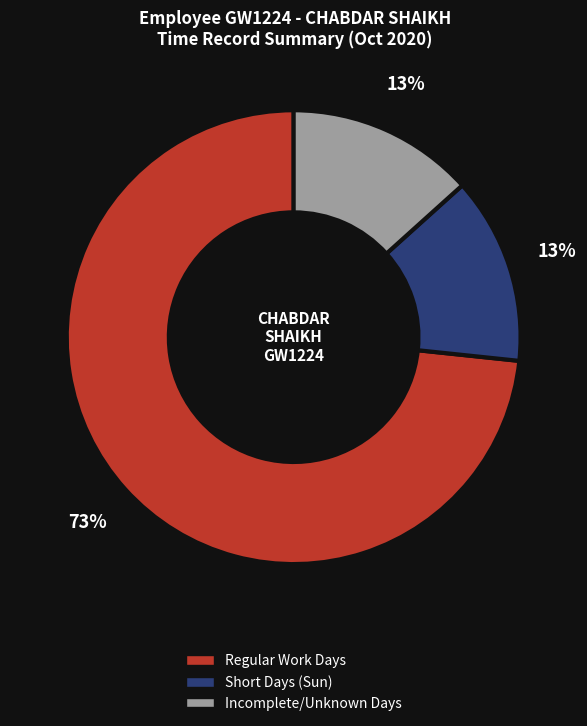

Count the number of slices in the pie.

3